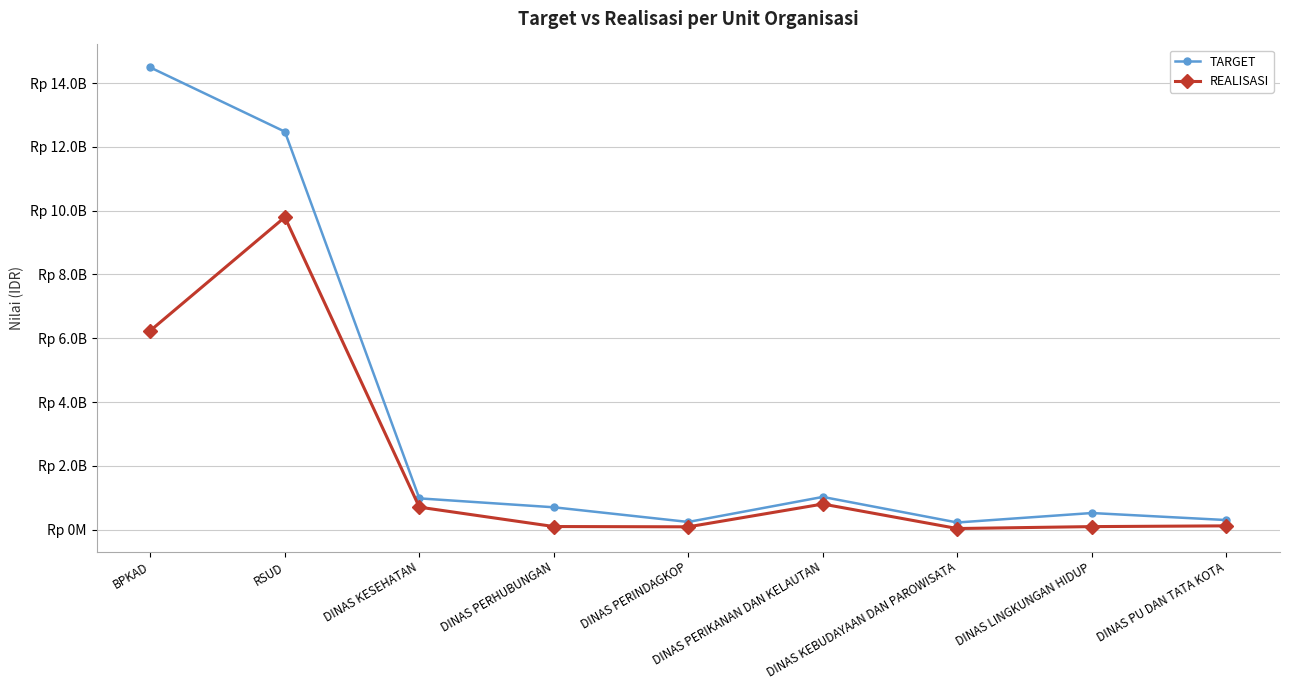

How many values in the TARGET series exceed 700000000?

4